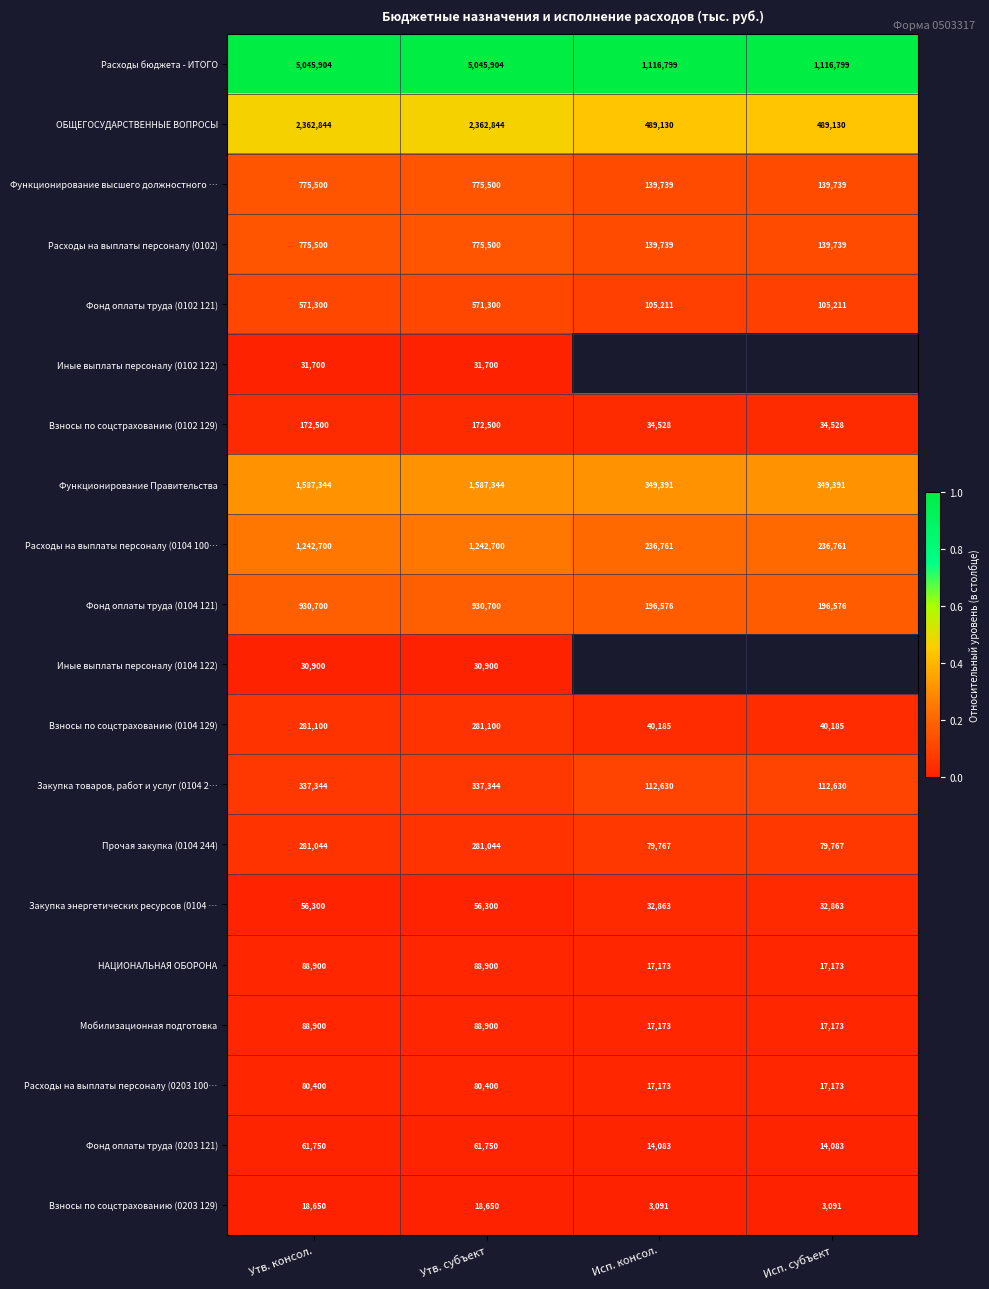

How many Прочая закупка (0104 244) values are between 79767 and 281044?

4